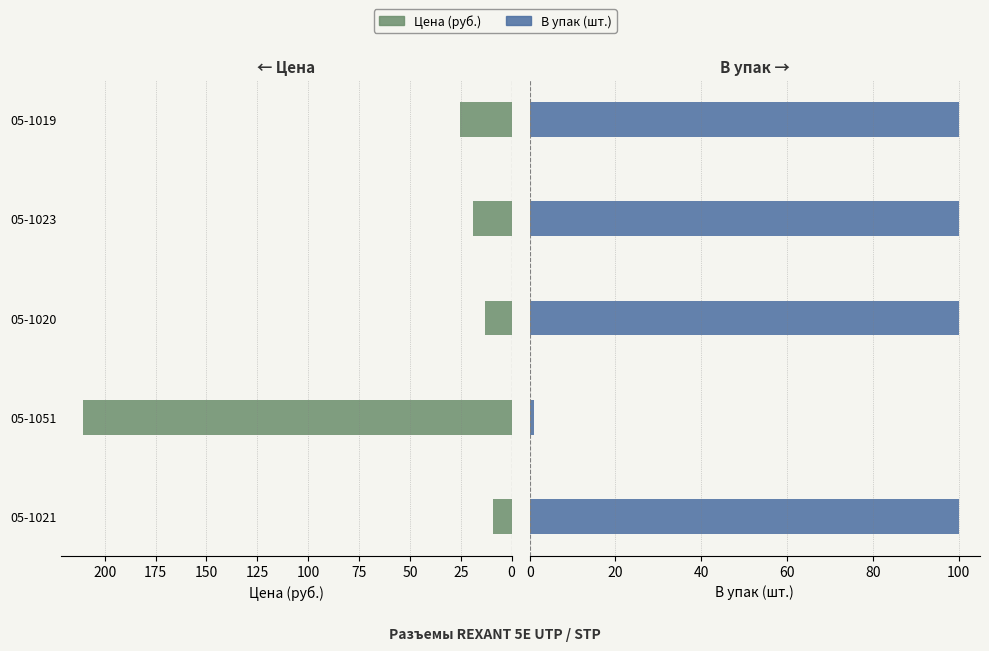

At 05-1051, list the series in order from smallest to largest.

В упак (шт.), Цена (руб.)